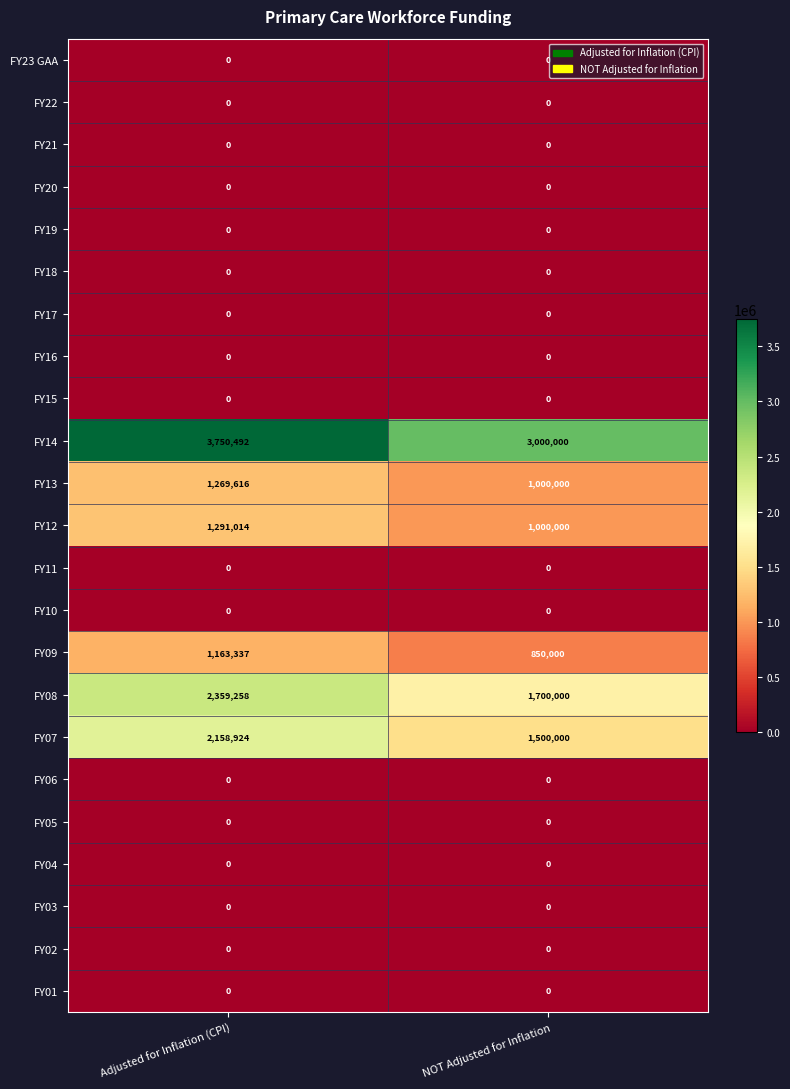

Which series has the widest spread of values?

FY14